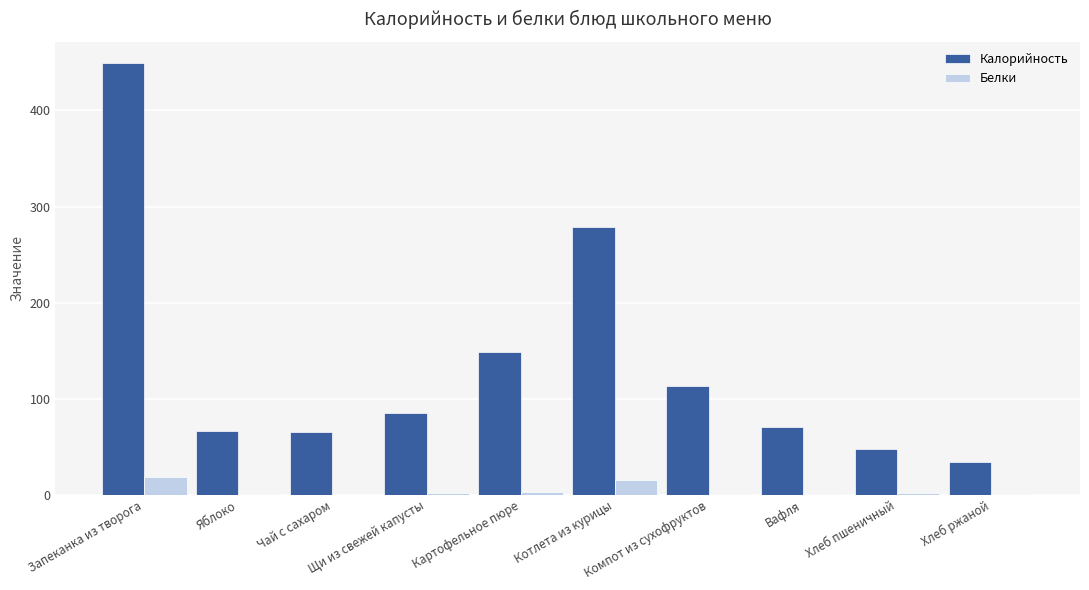

Which series has the largest range (max minus min)?

Калорийность